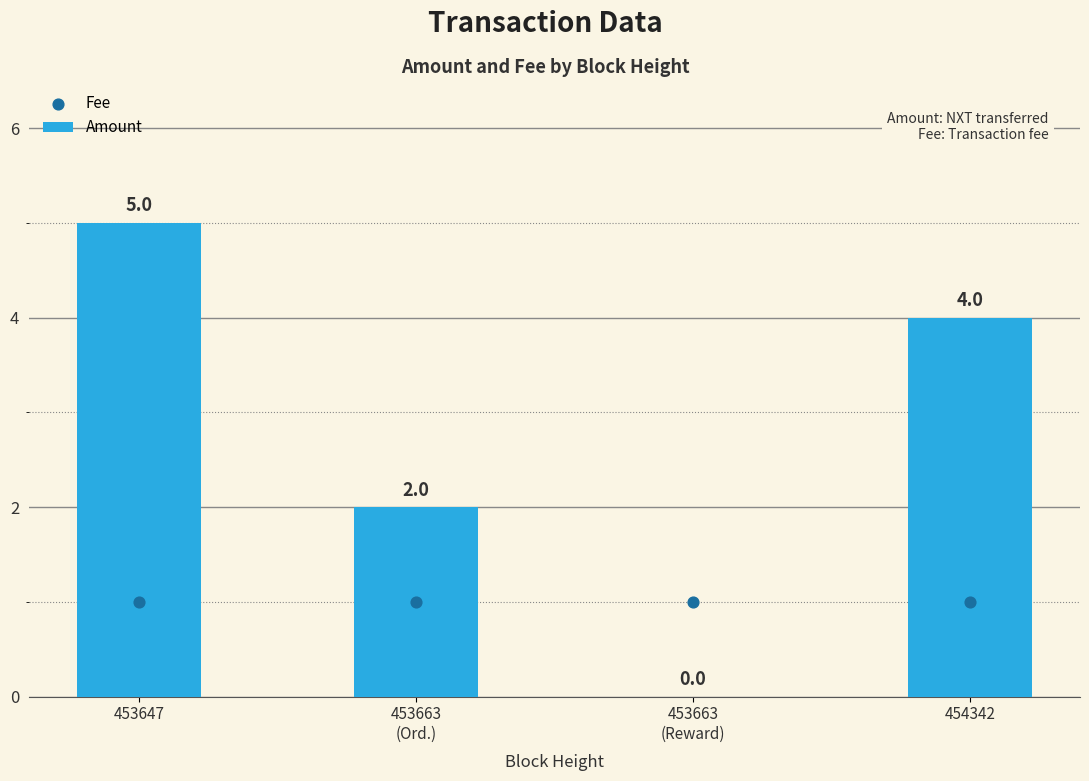

What are all the series names shown in the legend?

Amount, Fee